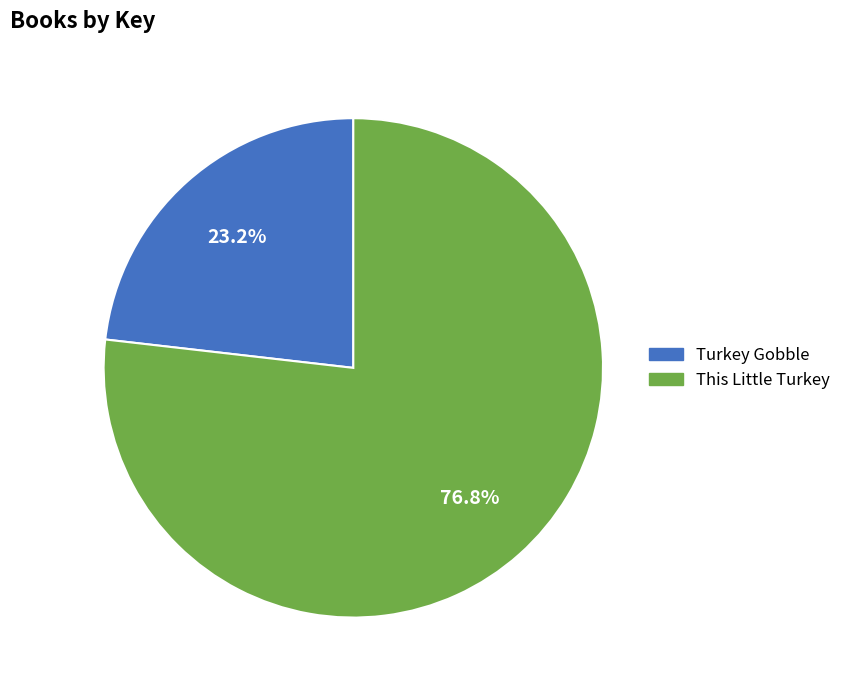

To the nearest percent, what is the combined percentage of This Little Turkey and Turkey Gobble?

100%